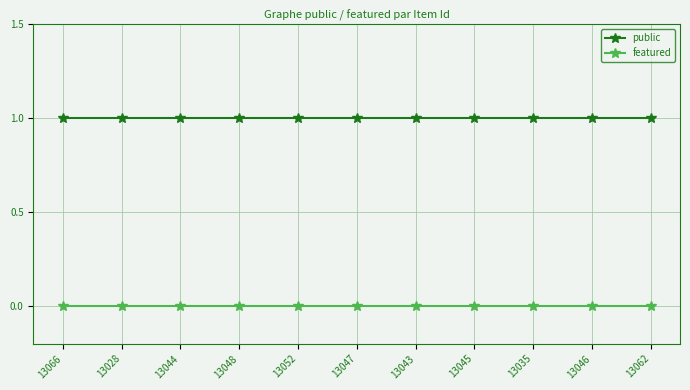

Rank the series by their maximum value, from lowest to highest.

featured, public